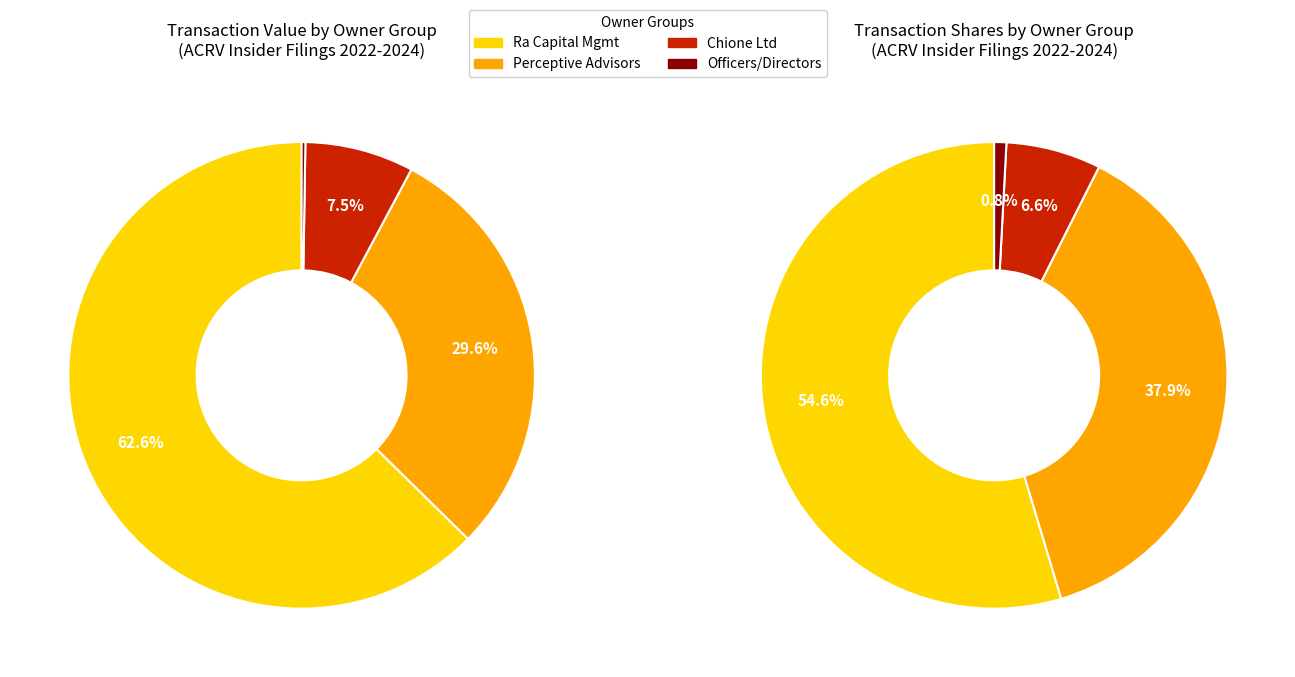

To the nearest percent, what is the difference between the largest and smallest slice percentages?

63%